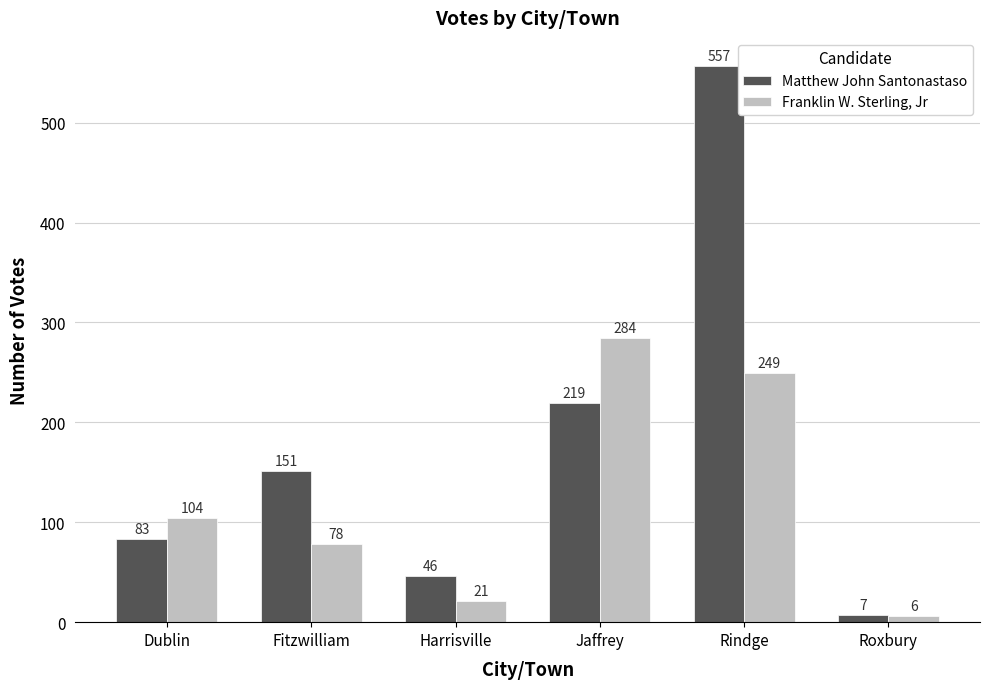

Is the value of Franklin W. Sterling, Jr at Roxbury greater than the value of Matthew John Santonastaso at Jaffrey?

No